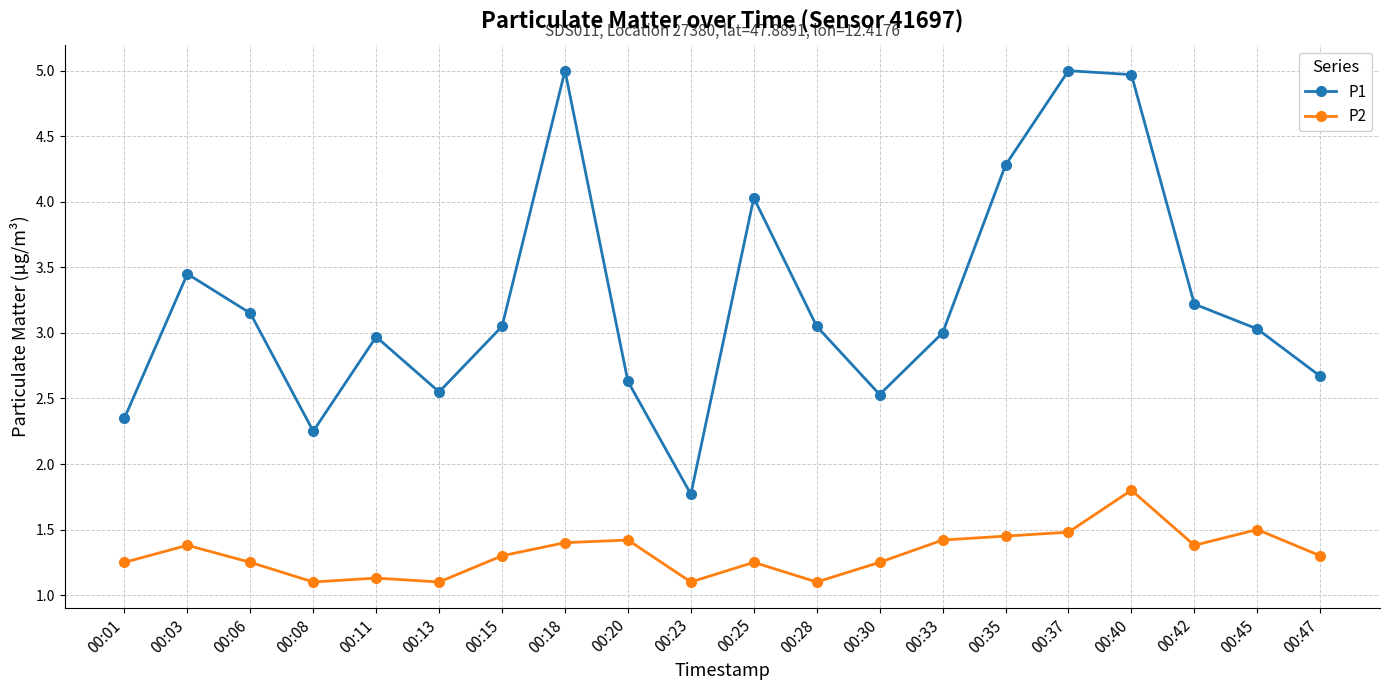

What is the sum of the P1 values at 00:42 and 00:23?

5.0